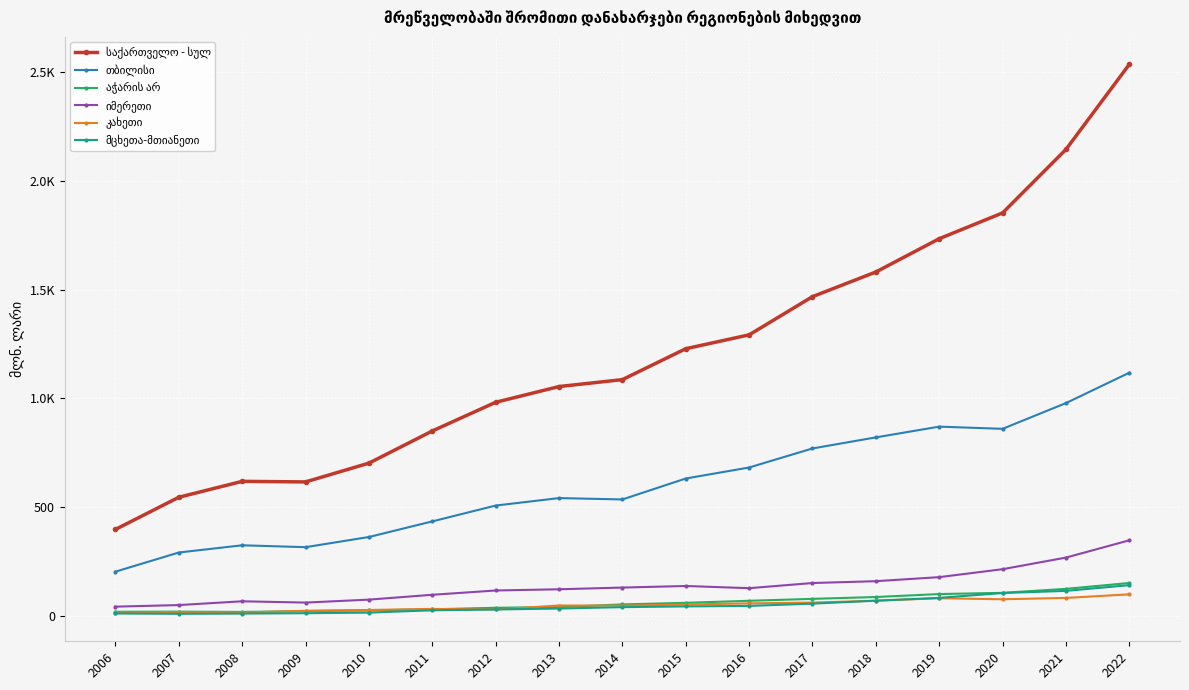

Does the chart have visible grid lines?

Yes